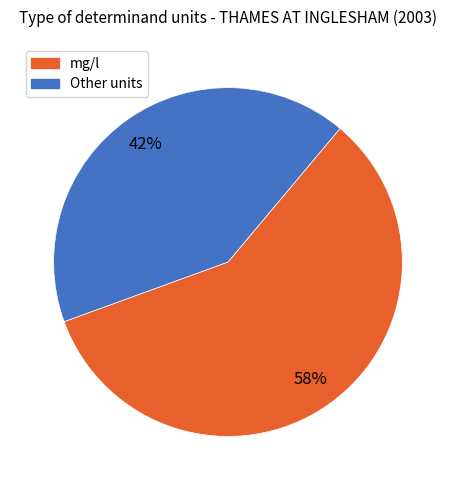

Is there any slice that represents more than half of the pie?

Yes